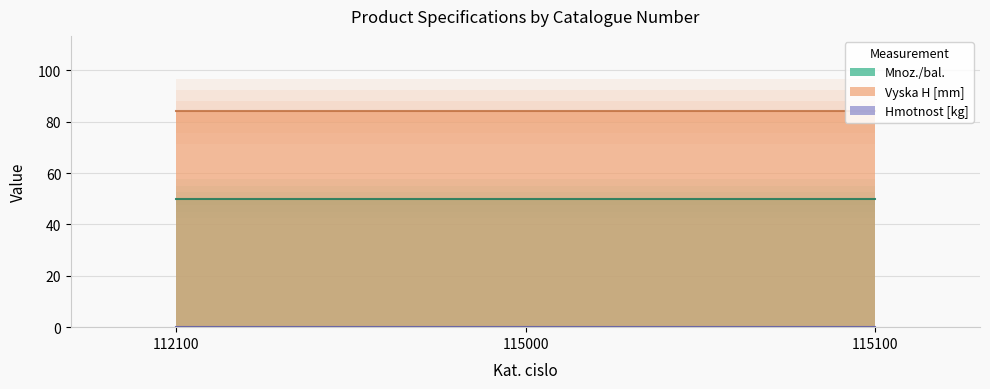

Reading left to right, transcribe all the data shown in this chart.

Mnoz./bal.: 50.0	50.0	50.0
Vyska H [mm]: 84.0	84.0	84.0
Hmotnost [kg]: 0.2	0.2	0.2